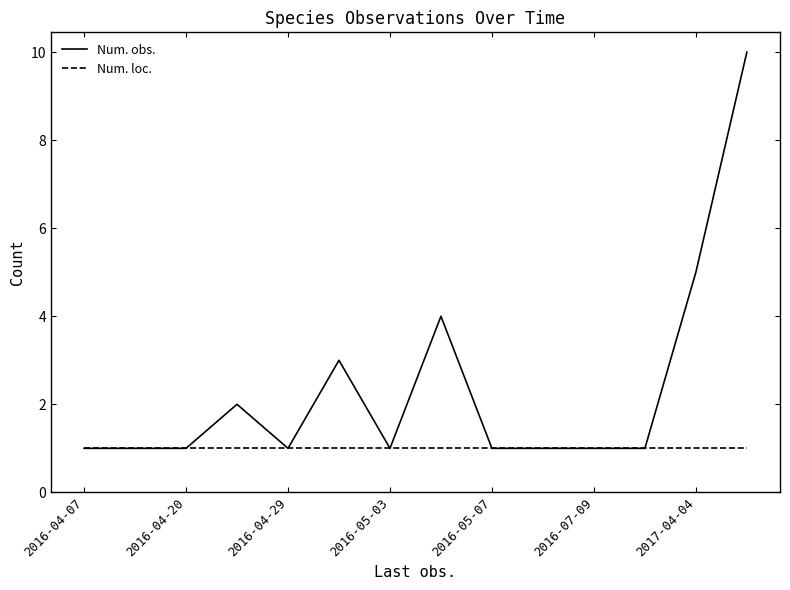

List the series in order of their peak value, highest first.

Num. obs., Num. loc.